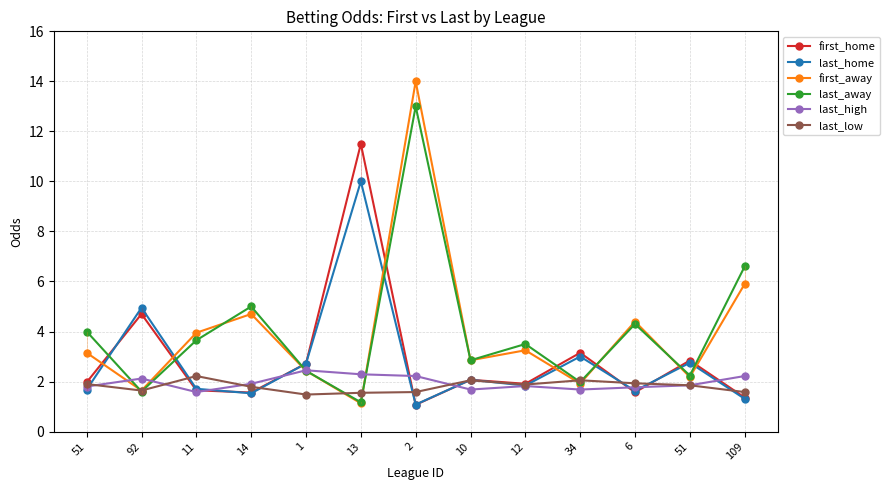

Between which two adjacent categories do last_low and last_away first intersect?

51 and 92